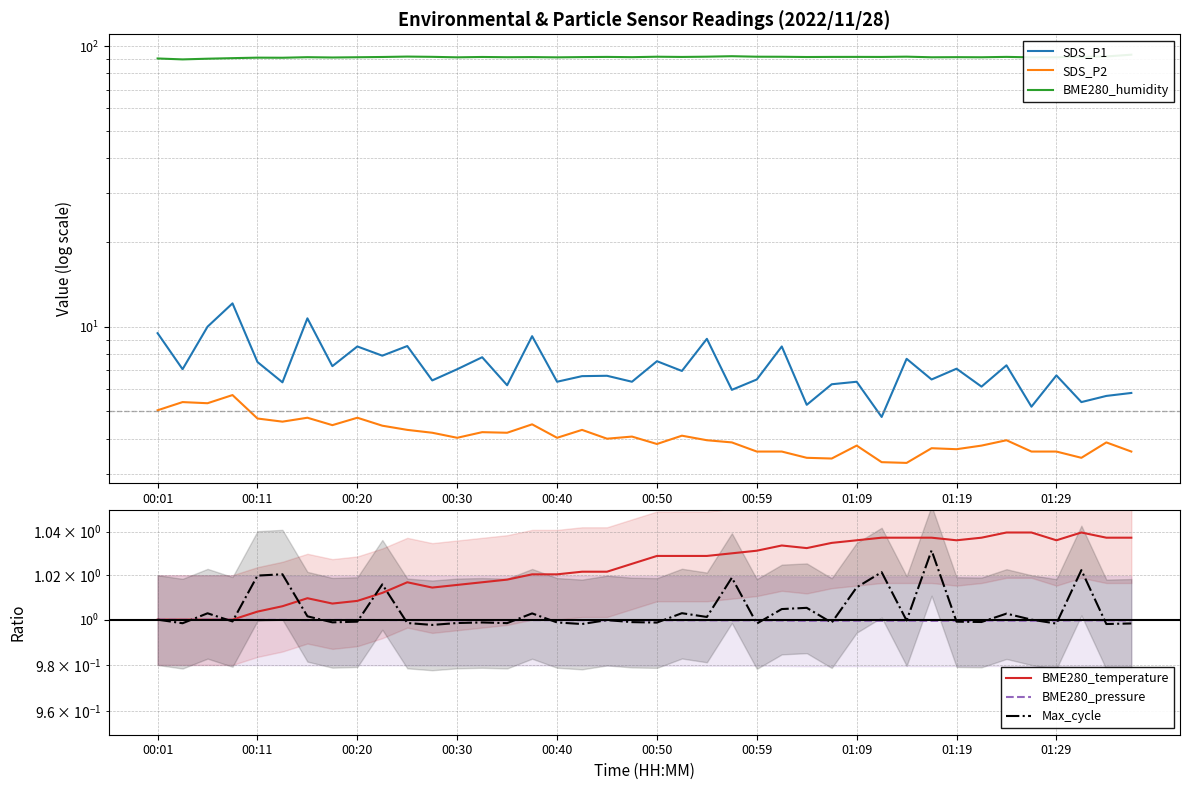

Which has a higher value, 37 or 21?

21